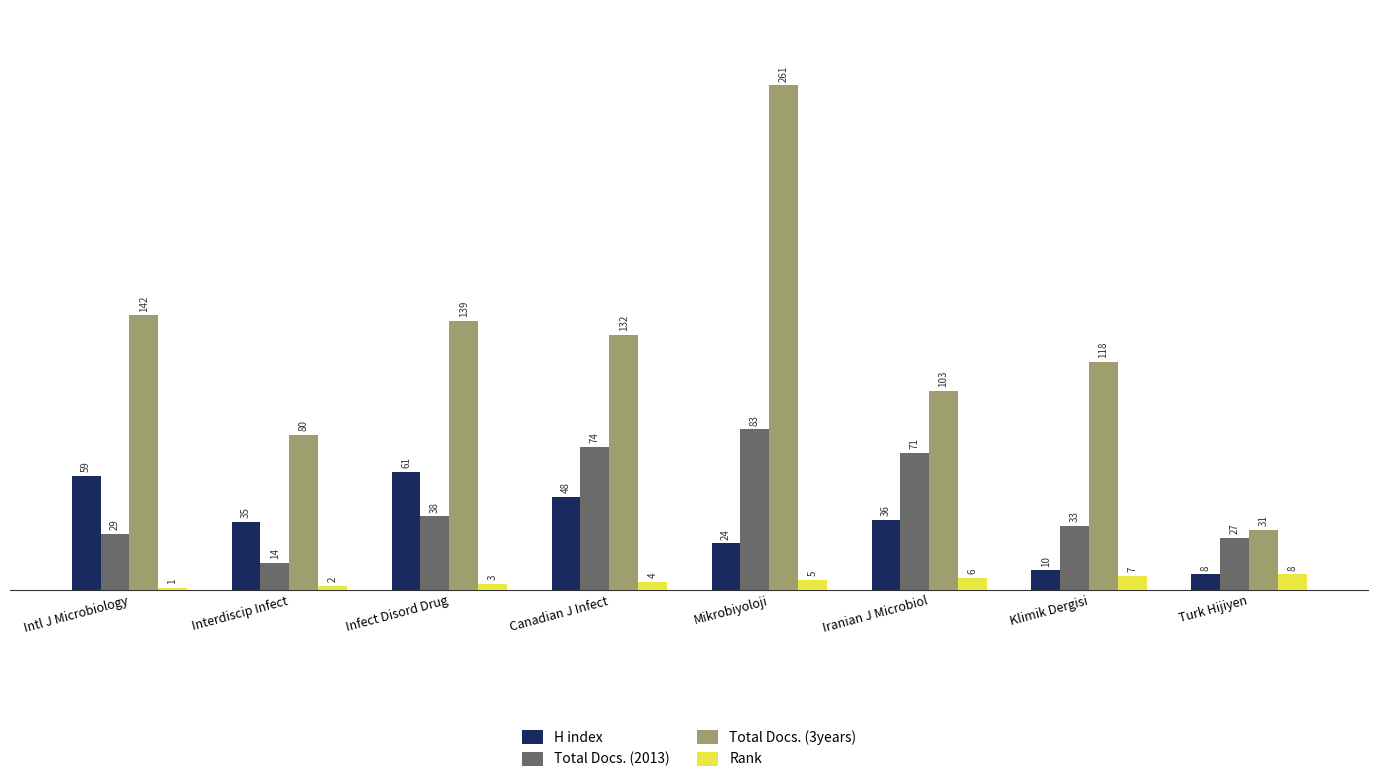

How many distinct data groups are displayed?

4